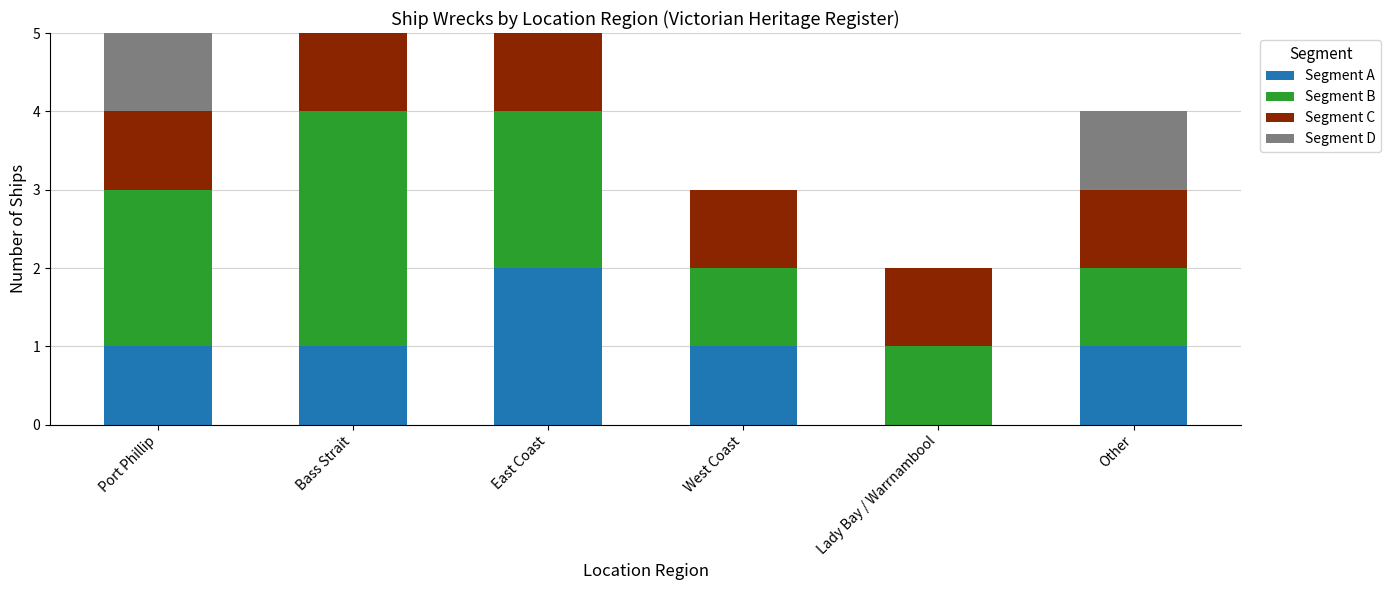

True or false: Segment A has a value of 1 at Bass Strait.

True